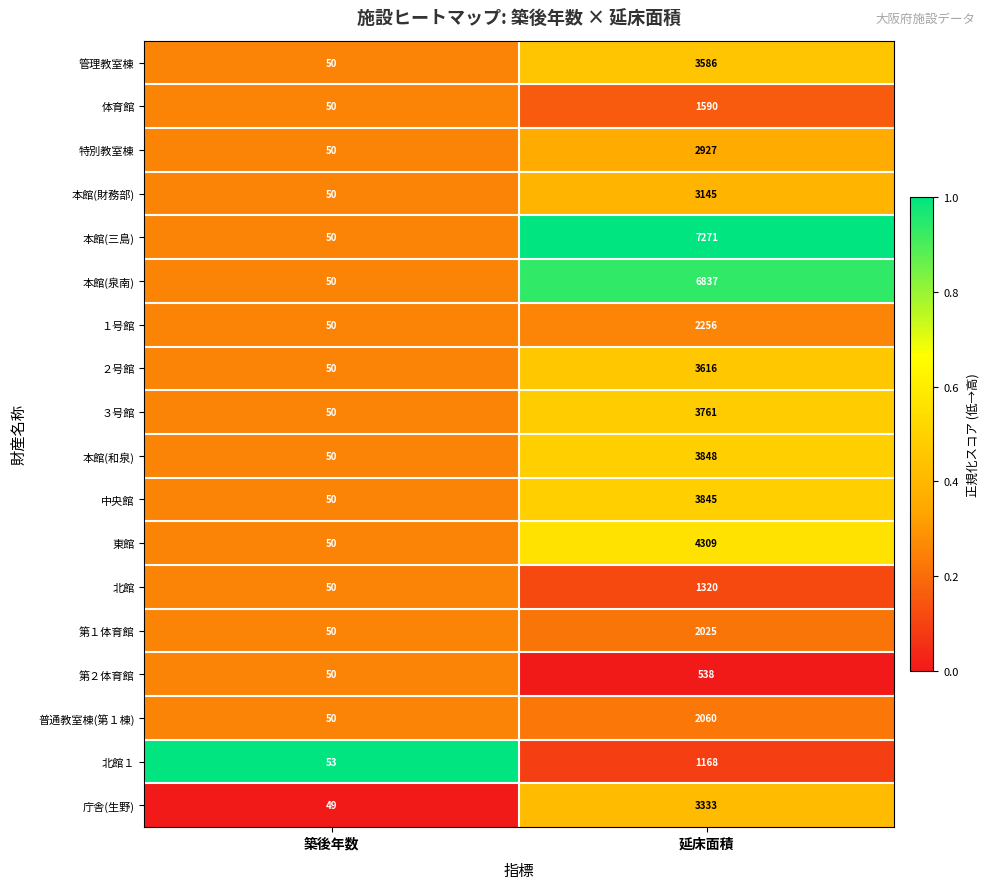

What is the total value across all series at 築後年数?

902